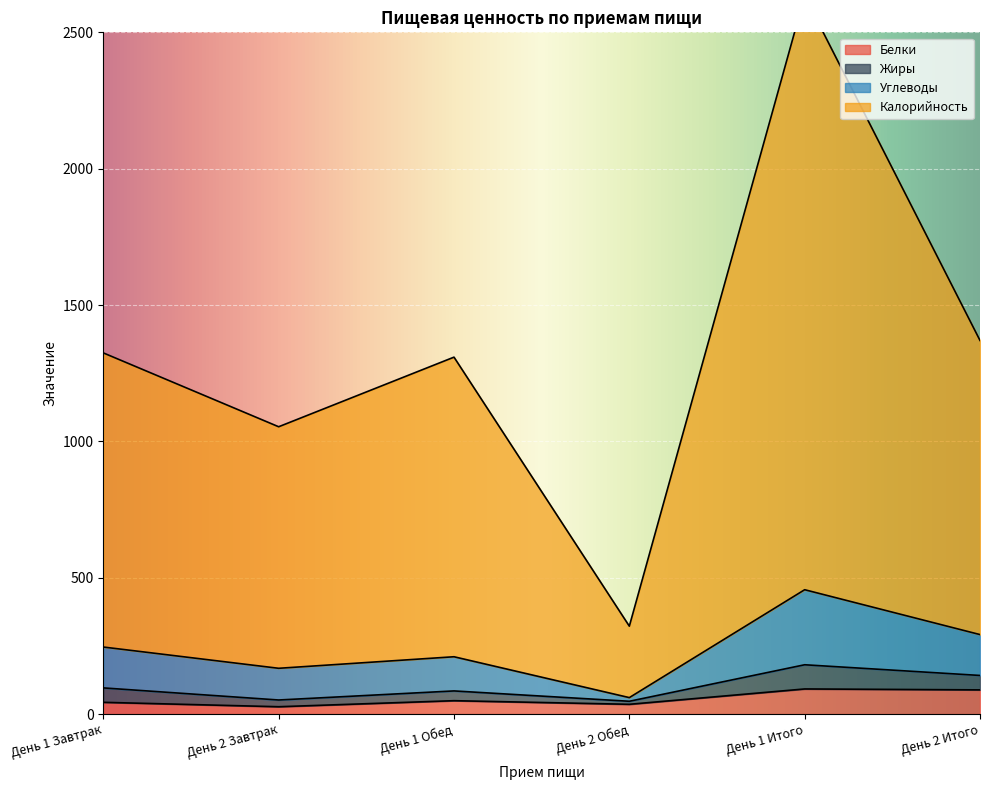

Does the chart display data point markers on the line(s)?

No